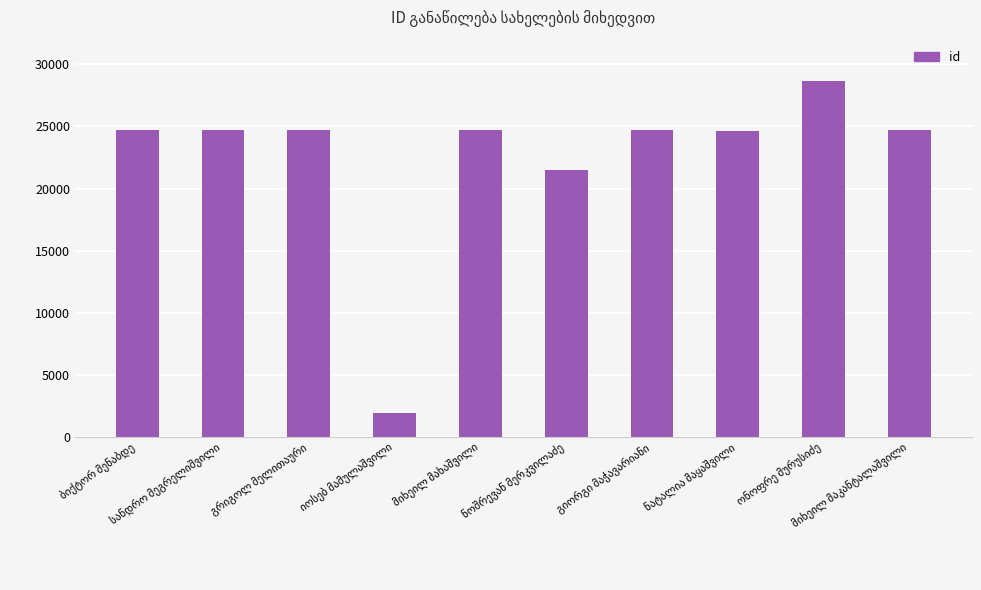

What is the value of the 2nd bar from the left?

24681